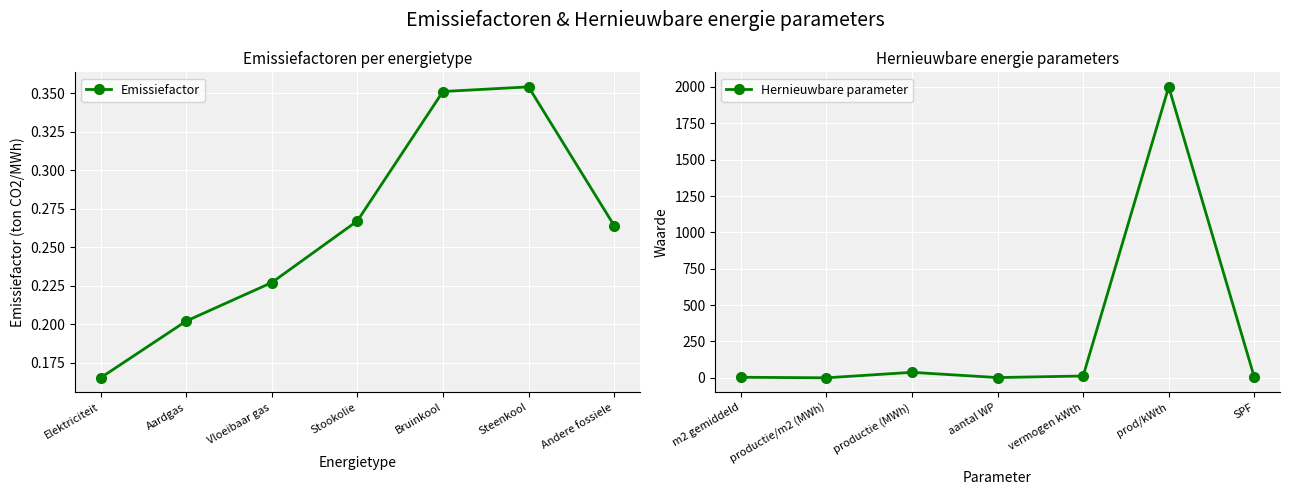

What is the sum of all Emissiefactor values?

1.8